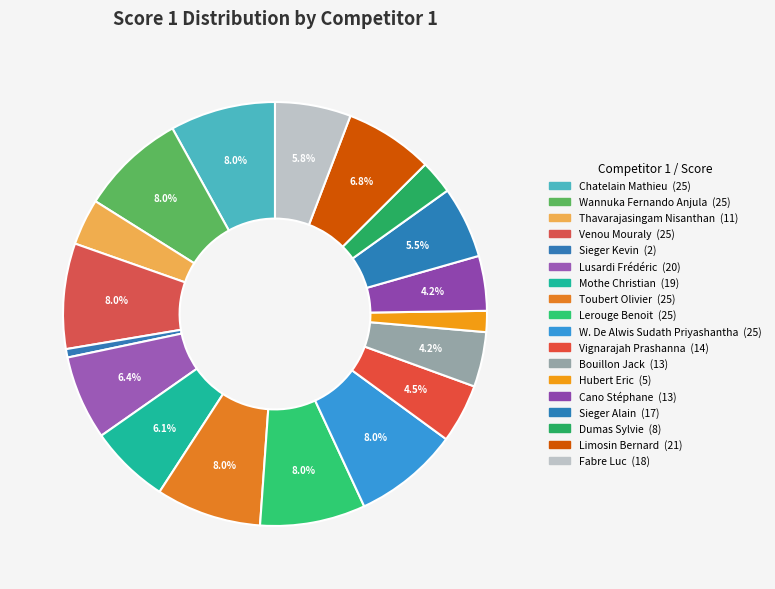

How much of the chart is everything except Thavarajasingam Nisanthan?

96.5%